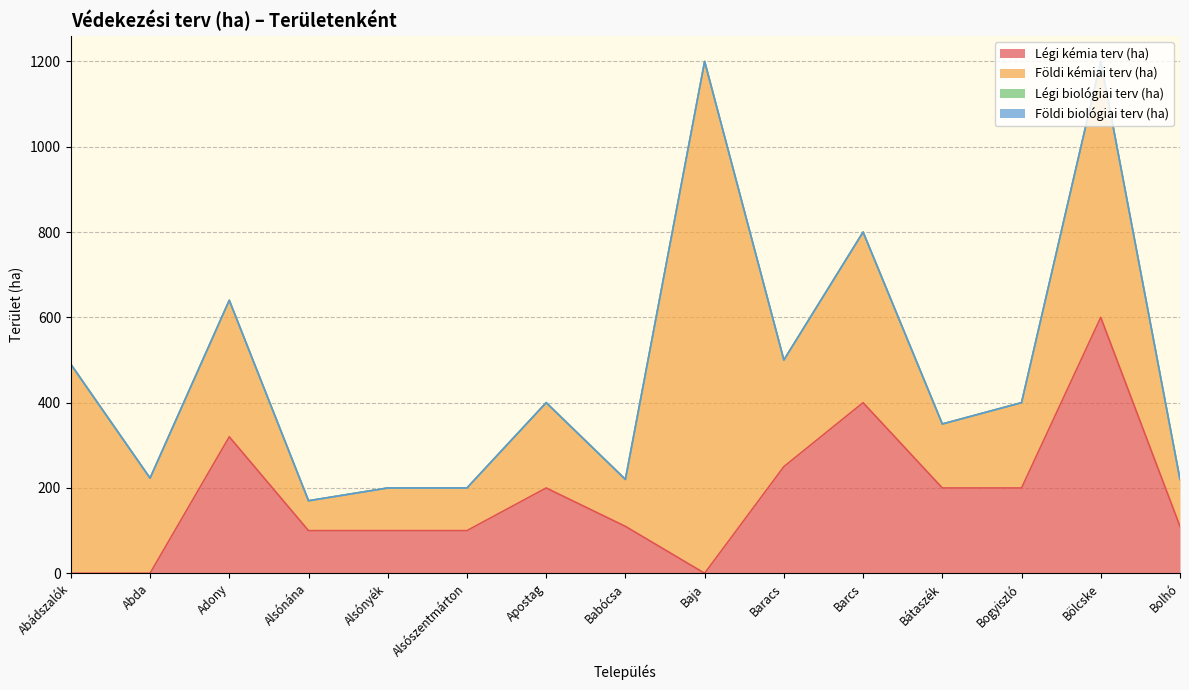

Which has a higher value, Abádszalók or Babócsa?

Babócsa